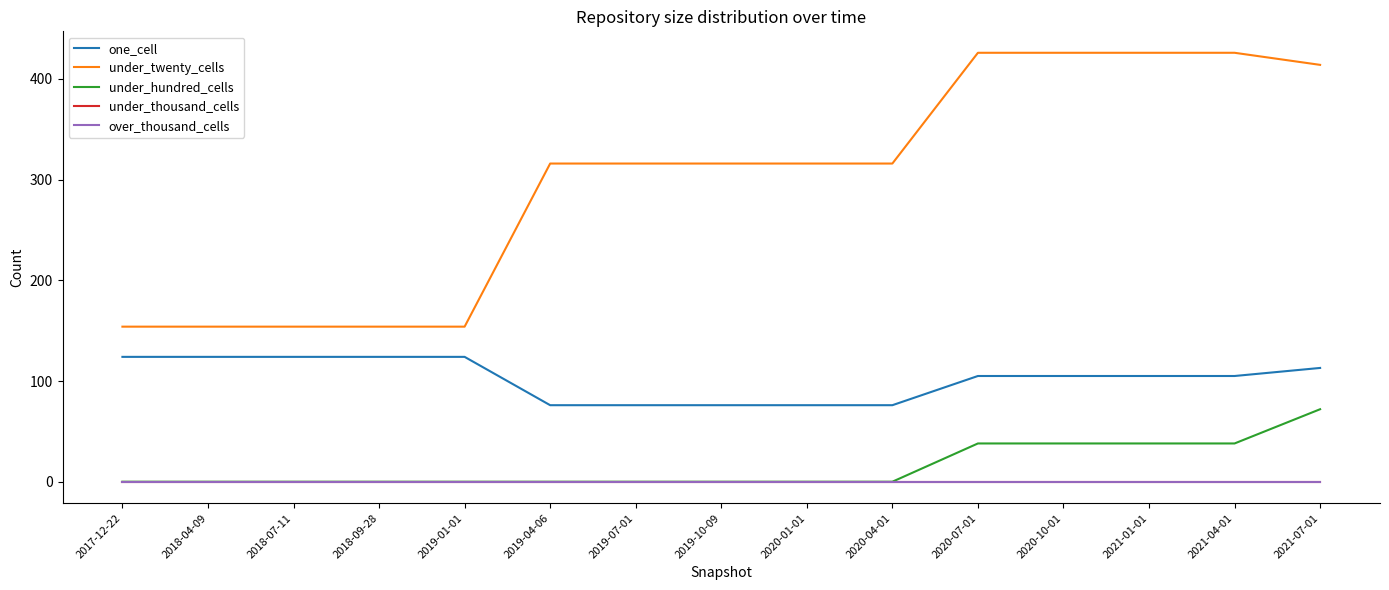

The value of under_hundred_cells at 2019-01-01 is 0. True or false?

True